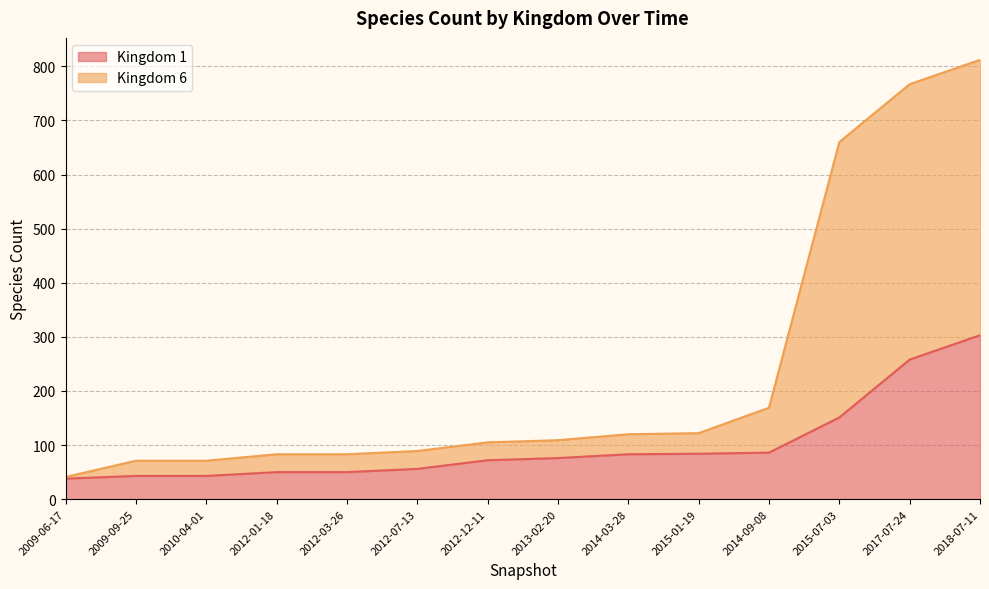

What is the difference between the highest and lowest values at 2012-07-13?

33